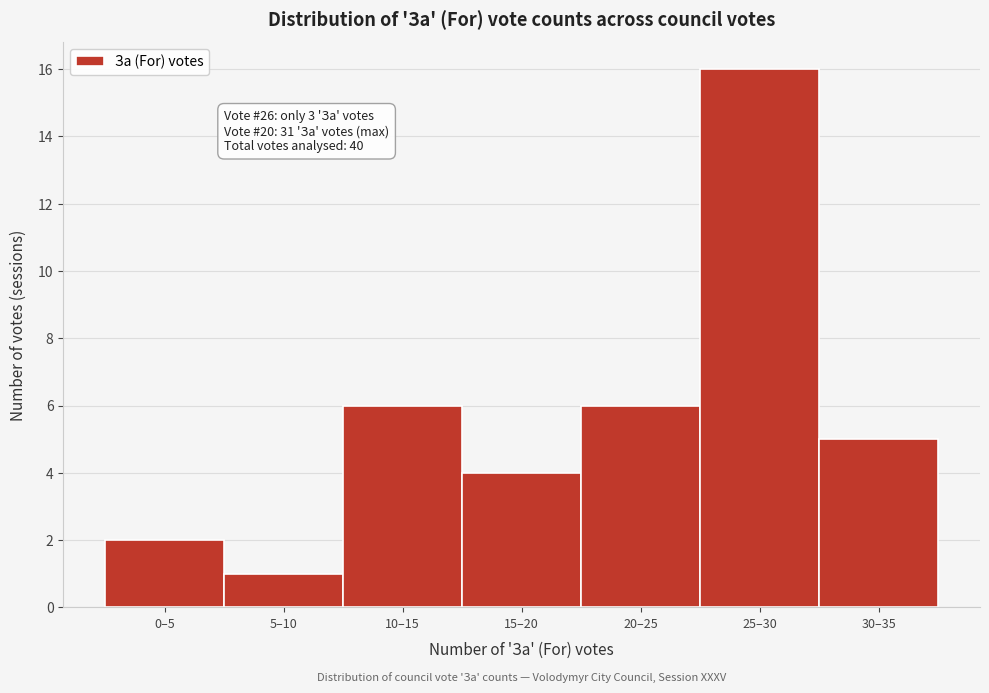

Reading right to left, what are all the values shown in this chart?

5	16	6	4	6	1	2